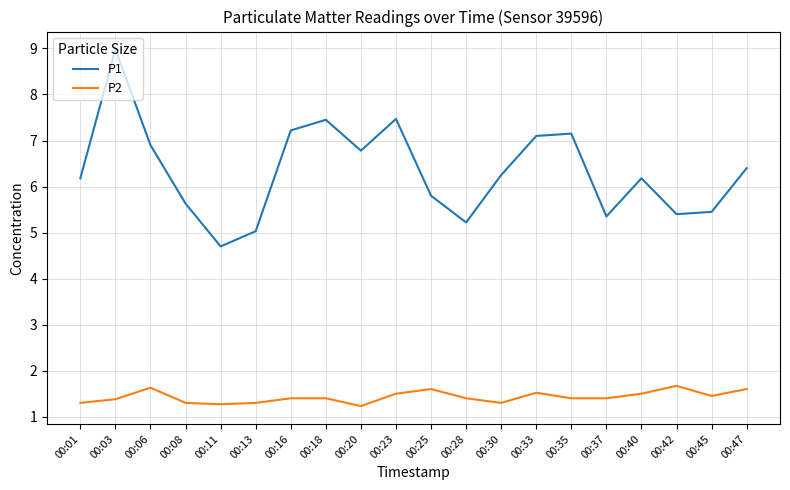

What is the highest value of the P2 series?

1.7